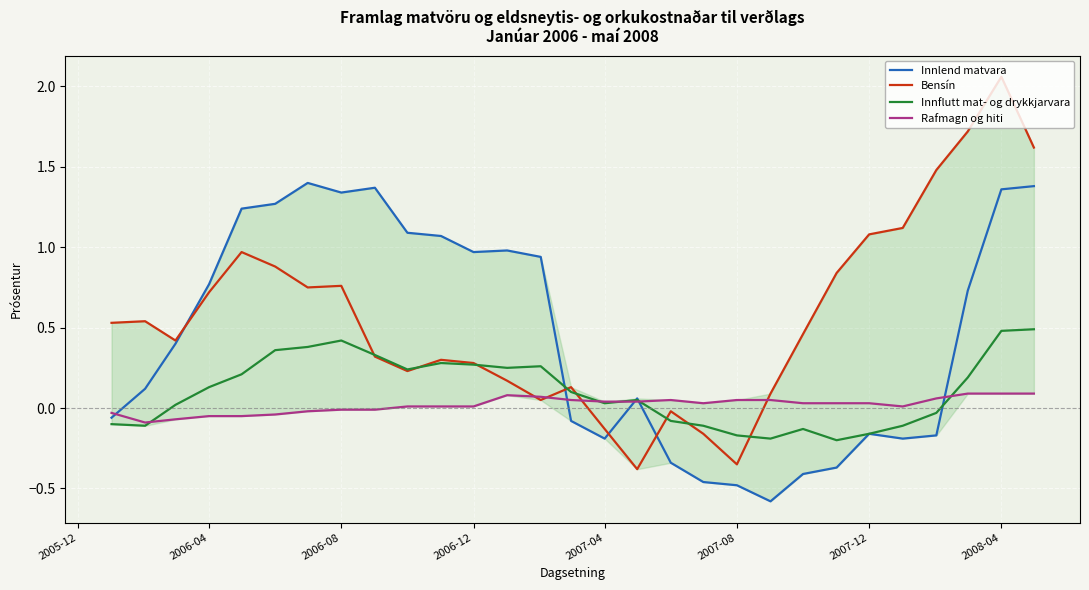

At how many categories does at least one series exceed 1?

13